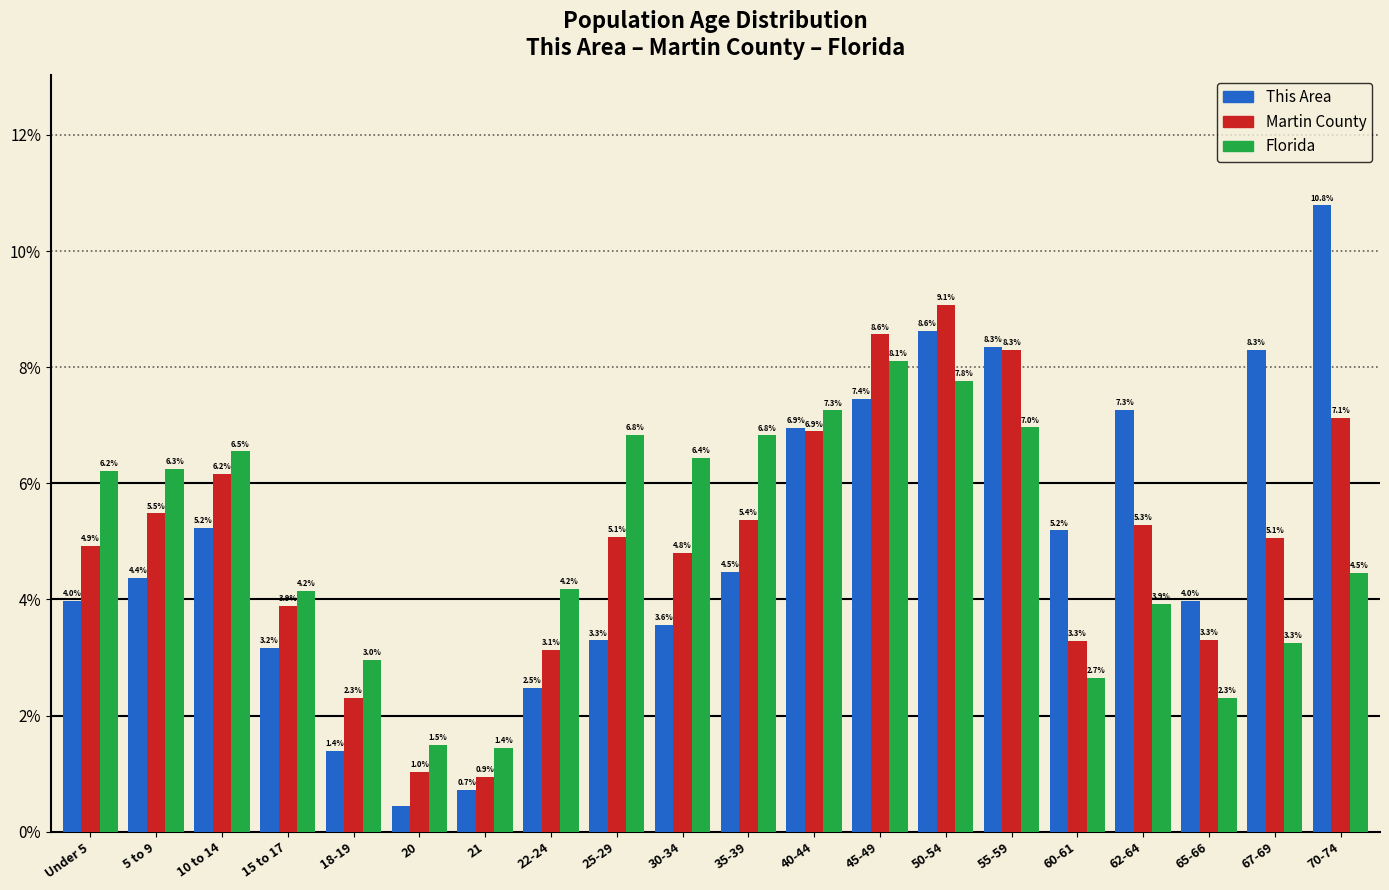

At 70-74, list the series in order from smallest to largest.

Florida, Martin County, This Area